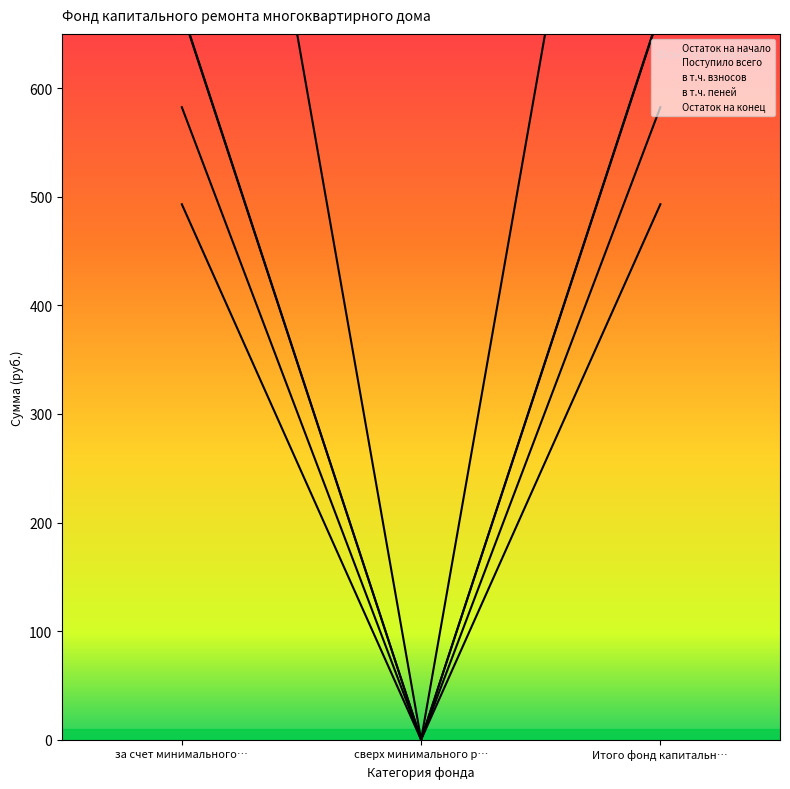

The value of Остаток на начало at за счет минимального… is 493.1. True or false?

True